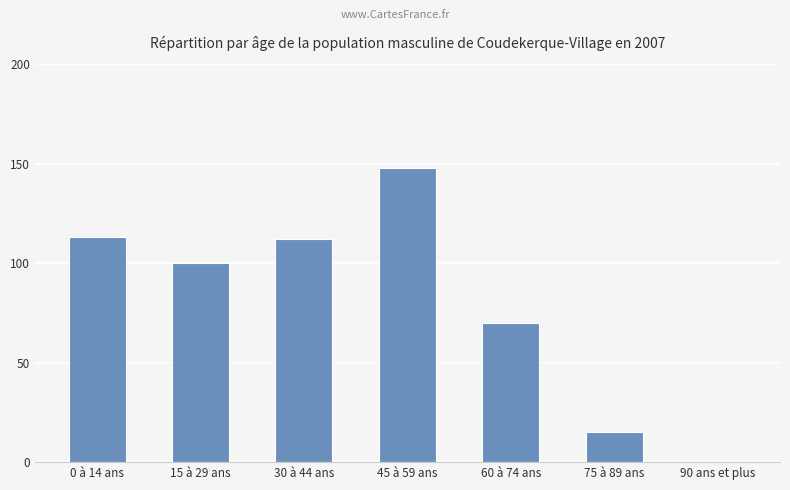

The value at 15 à 29 ans is 52. True or false?

False